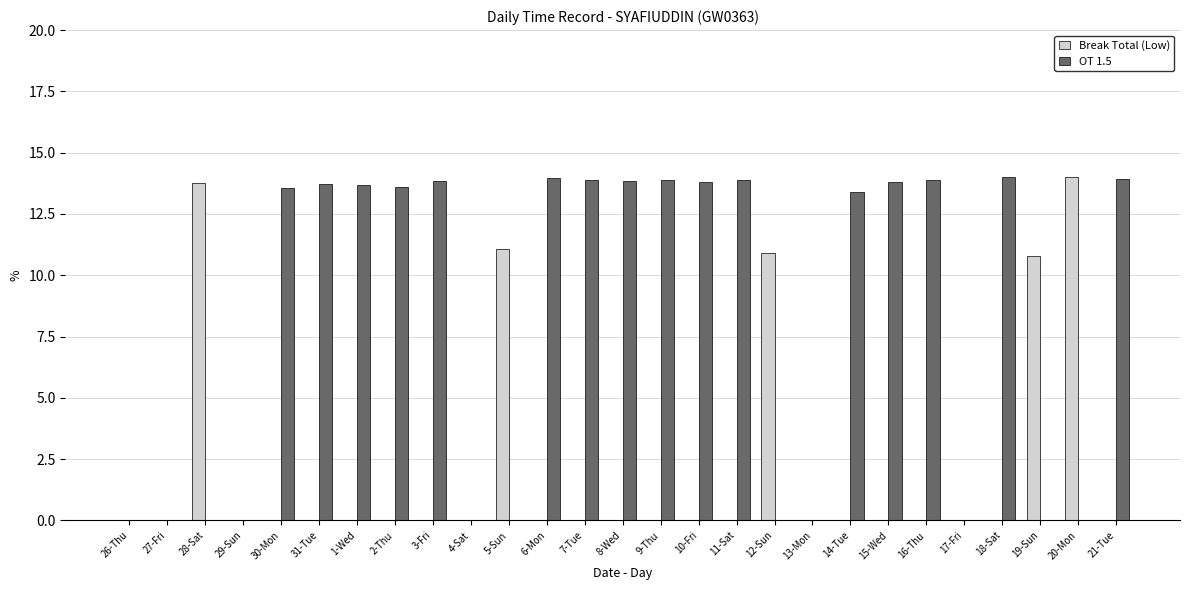

Are the bars grouped side by side (vs. stacked)?

Yes